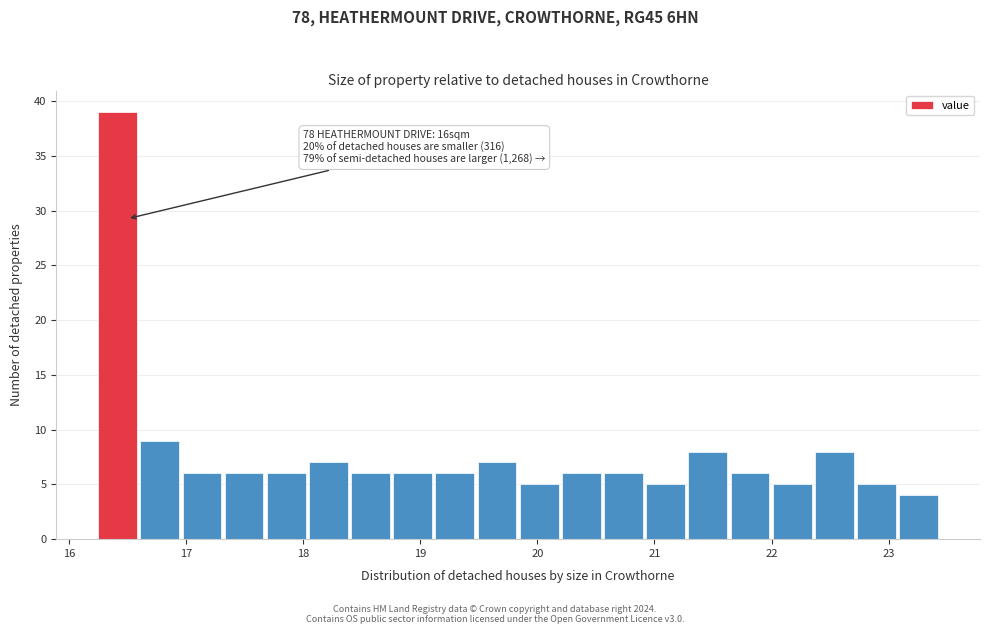

Read against the x-axis, roughly where is the centre of the tallest bar?

16.4